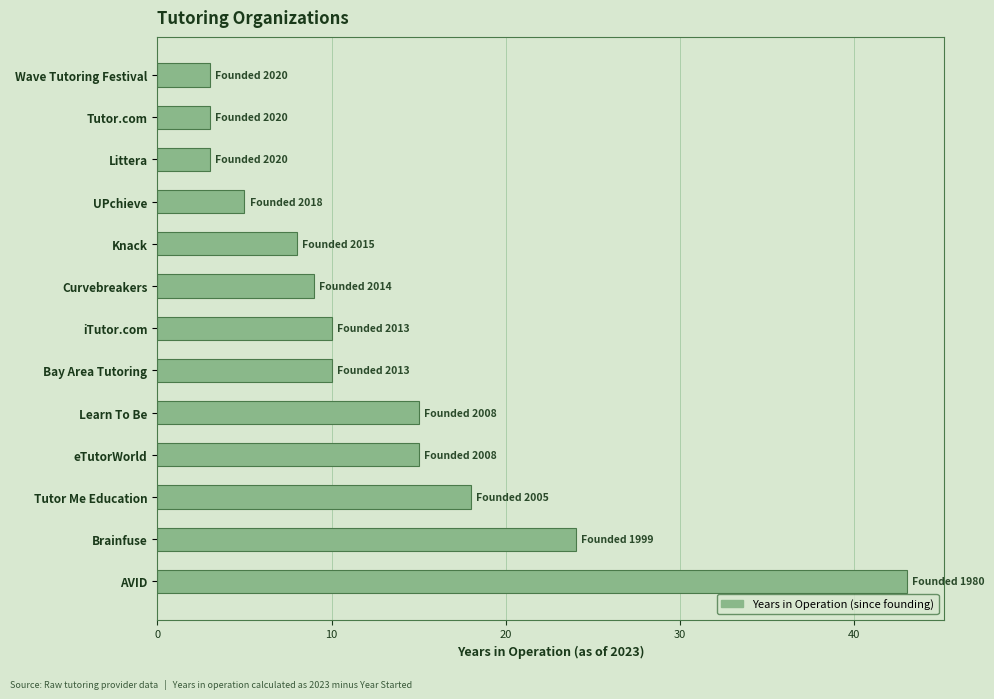

Approximately how many times larger is the value at Bay Area Tutoring compared to Tutor Me Education?

0.6